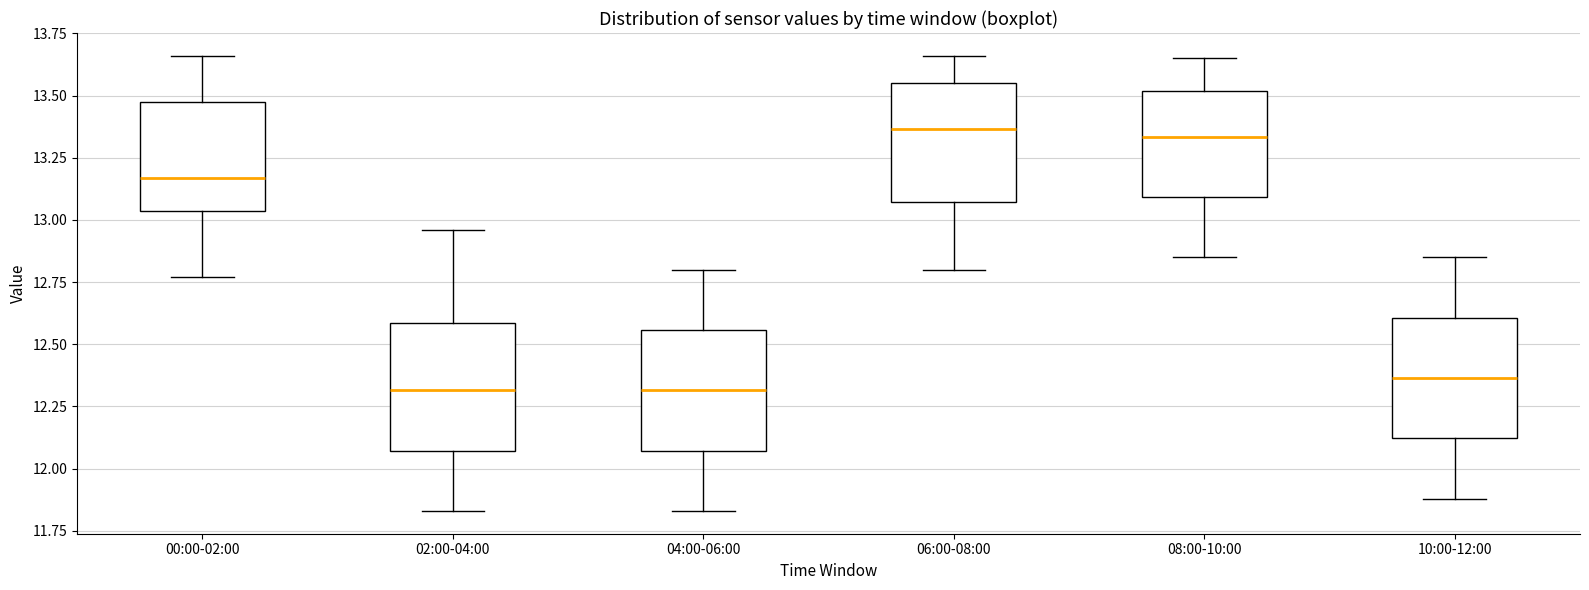

Reading left to right, transcribe this box plot: for each box, give where its median line is, the range the box spans, and where its two whiskers end, as read against the y-axis. The values are not printed on the chart, so give them approximately, as read against the axis.

00:00-02:00: median 13.15, box 13.05 to 13.50, whiskers 12.75 to 13.65
02:00-04:00: median 12.30, box 12.05 to 12.60, whiskers 11.85 to 12.95
04:00-06:00: median 12.30, box 12.05 to 12.55, whiskers 11.85 to 12.80
06:00-08:00: median 13.35, box 13.05 to 13.55, whiskers 12.80 to 13.65
08:00-10:00: median 13.35, box 13.10 to 13.50, whiskers 12.85 to 13.65
10:00-12:00: median 12.35, box 12.10 to 12.60, whiskers 11.90 to 12.85